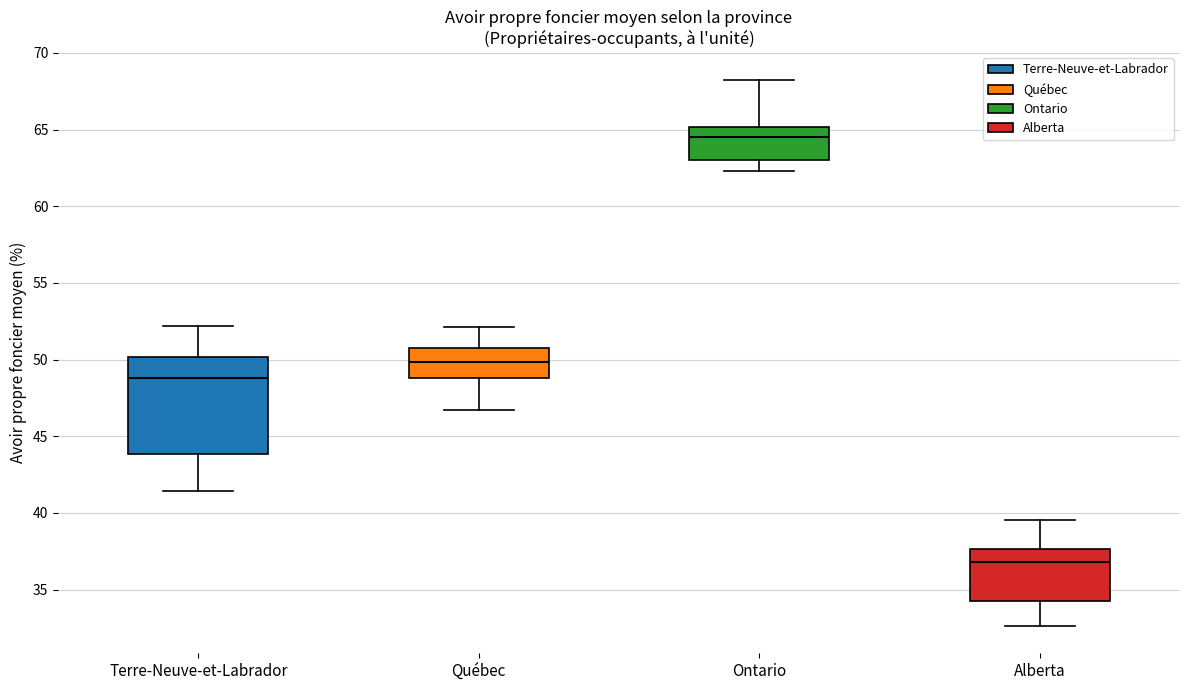

Reading left to right, read every box against the y-axis: the position of its median line, the range the box covers, and the ends of its whiskers. The values are not printed on the chart, so give them approximately, as read against the axis.

Terre-Neuve-et-Labrador: median 49.0, box 44.0 to 50.0, whiskers 41.5 to 52.0
Québec: median 50.0, box 49.0 to 51.0, whiskers 46.5 to 52.0
Ontario: median 64.5, box 63.0 to 65.0, whiskers 62.5 to 68.5
Alberta: median 37.0, box 34.5 to 37.5, whiskers 32.5 to 39.5